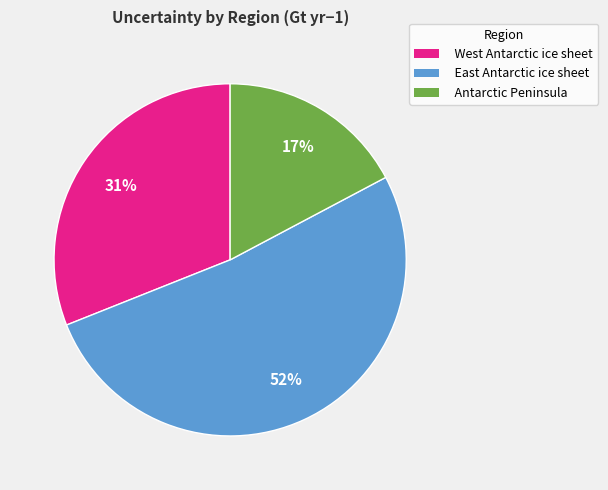

Do West Antarctic ice sheet and Antarctic Peninsula together represent more than half of the pie?

No